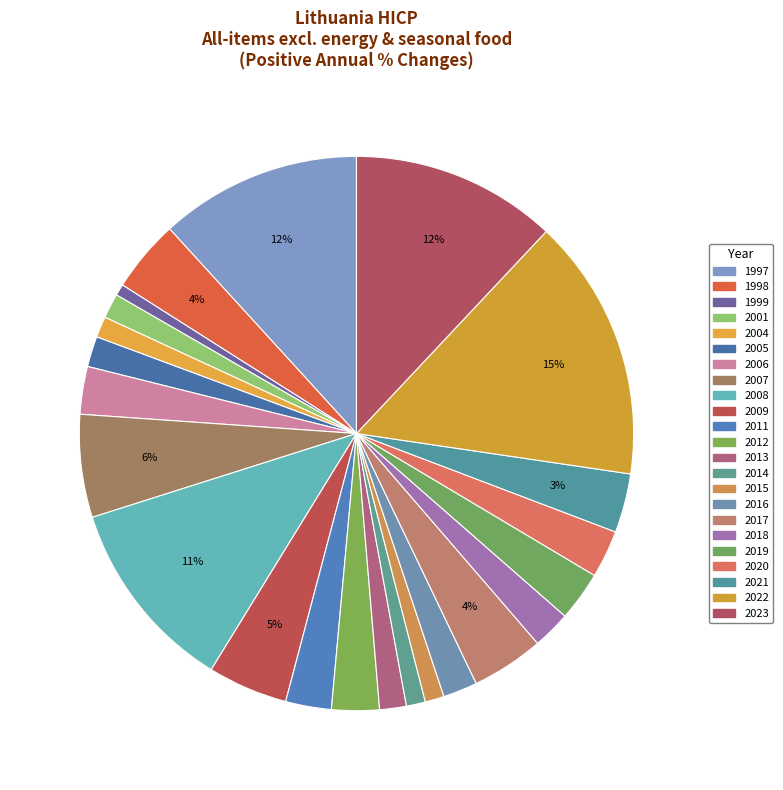

What percentage is the 2021 slice, to the nearest percent?

3%